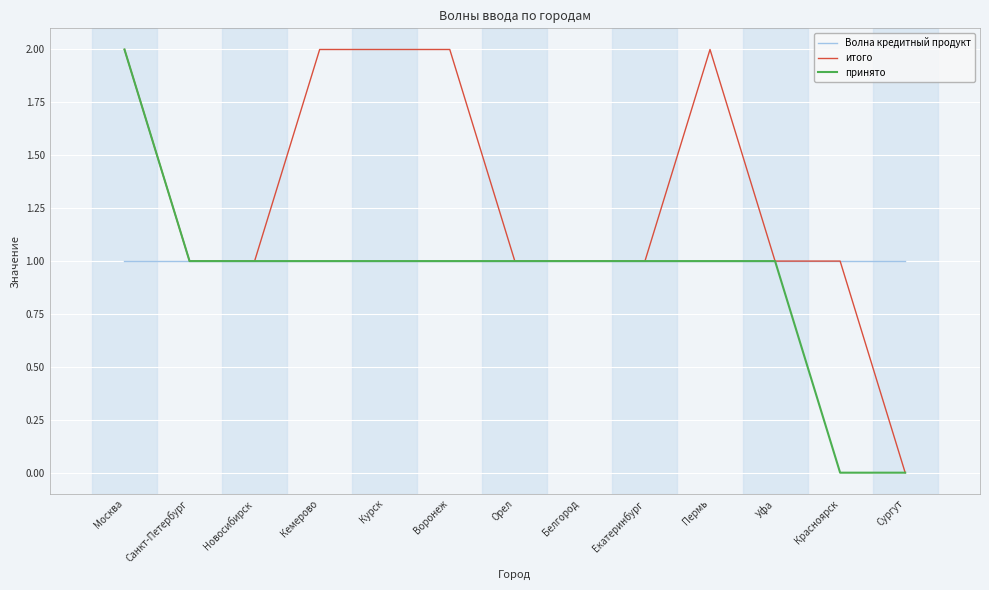

What is the highest value of the итого series?

2